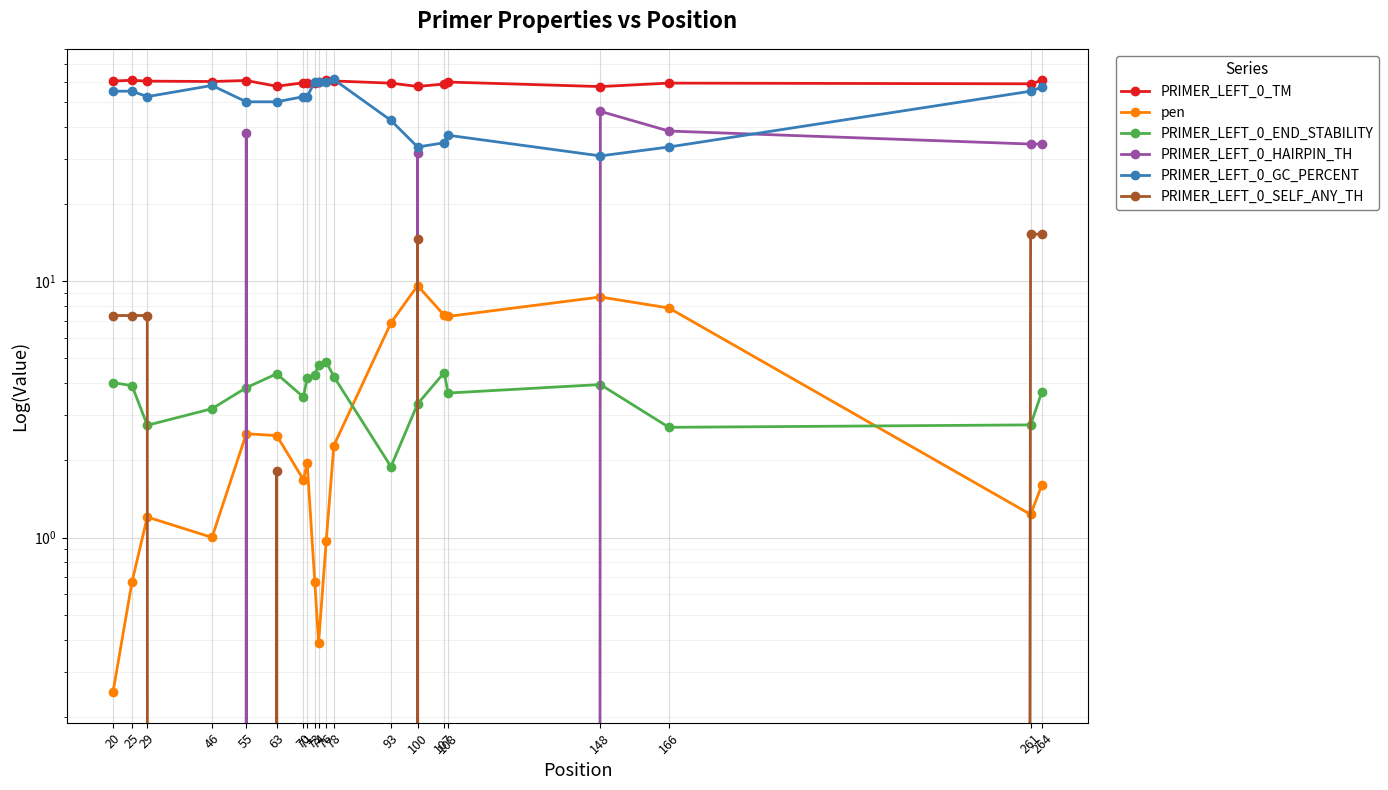

Reading right to left, what are all the values shown in this chart?

PRIMER_LEFT_0_TM: 60.6	58.8	59.1	57.3	59.7	58.7	57.4	59.1	60.3	61.0	59.6	59.3	59.0	59.3	57.5	60.5	60.0	60.2	60.7	60.2
pen: 1.6	1.2	7.9	8.7	7.3	7.3	9.6	6.9	2.3	1.0	0.4	0.7	2.0	1.7	2.5	2.5	1.0	1.2	0.7	0.2
PRIMER_LEFT_0_END_STABILITY: 3.7	2.8	2.7	4.0	3.7	4.4	3.3	1.9	4.2	4.8	4.7	4.3	4.2	3.5	4.3	3.8	3.2	2.7	3.9	4.0
PRIMER_LEFT_0_HAIRPIN_TH: 34.2	34.2	38.5	45.9	0.0	0.0	31.5	0.0	0.0	0.0	0.0	0.0	0.0	0.0	0.0	37.9	0.0	0.0	0.0	0.0
PRIMER_LEFT_0_GC_PERCENT: 57.1	55.0	33.3	30.8	37.0	34.6	33.3	42.3	61.1	60.0	60.0	60.0	52.4	52.4	50.0	50.0	57.9	52.4	55.0	55.0
PRIMER_LEFT_0_SELF_ANY_TH: 15.2	15.2	0.0	0.0	0.0	0.0	14.6	0.0	0.0	0.0	0.0	0.0	0.0	0.0	1.8	0.0	0.0	7.3	7.3	7.3